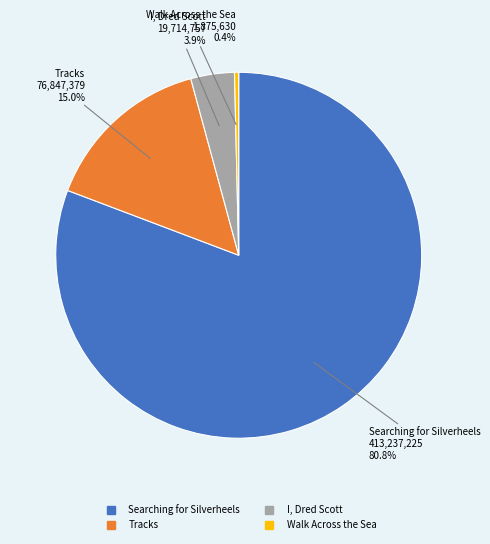

To the nearest percent, what percentage of the pie is I, Dred Scott?

4%